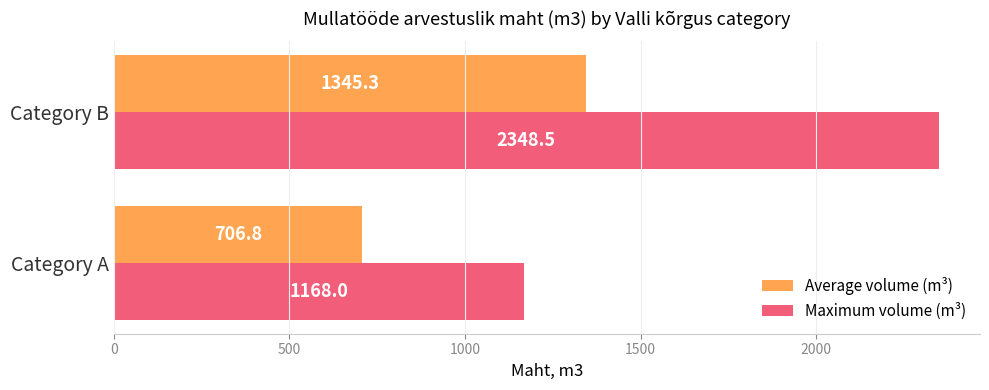

List the series in order of their peak value, highest first.

Maximum volume (m³), Average volume (m³)